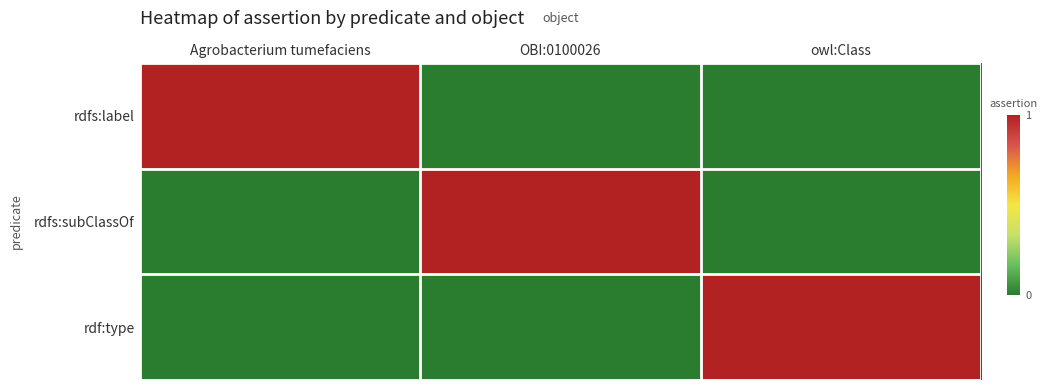

How many categories are shown in the chart?

3